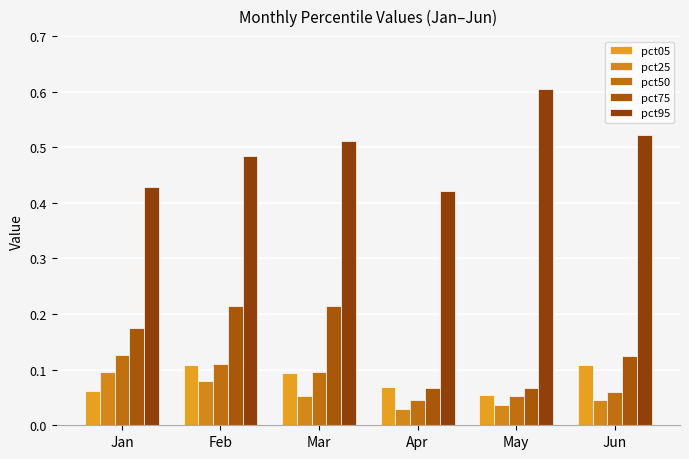

Which series has the largest total across all categories?

pct95